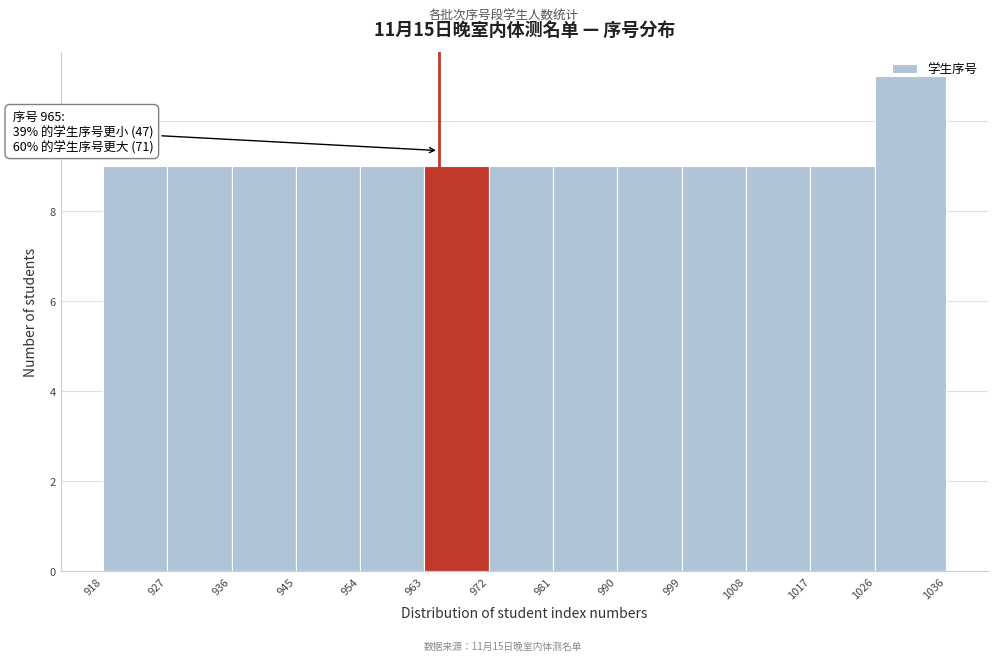

Which range on the x-axis has the tallest bar?

1026 to 1036